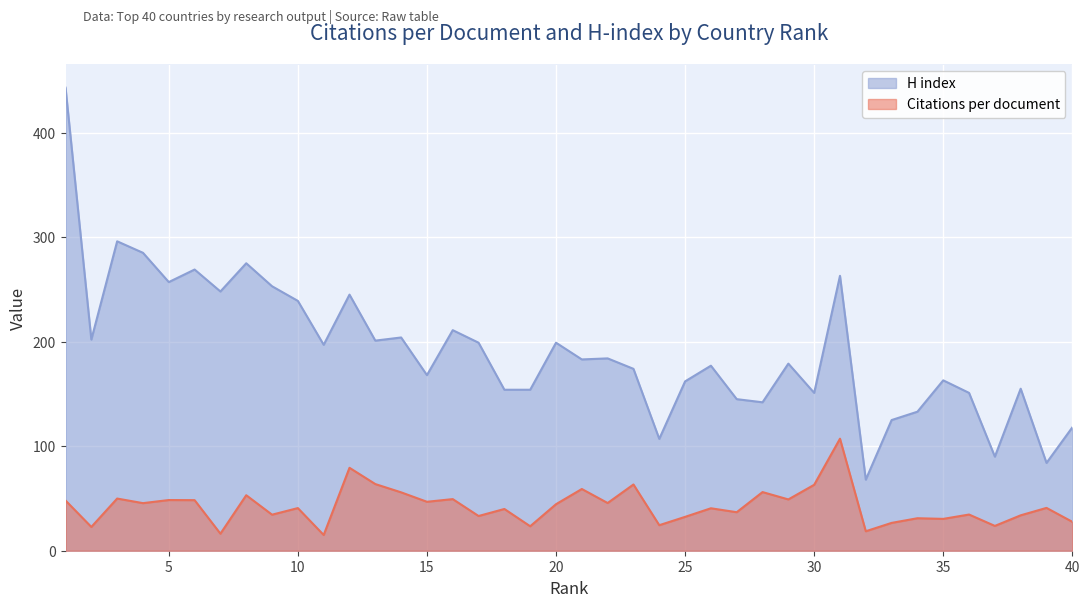

What are all the series names shown in the legend?

H index, Citations per document